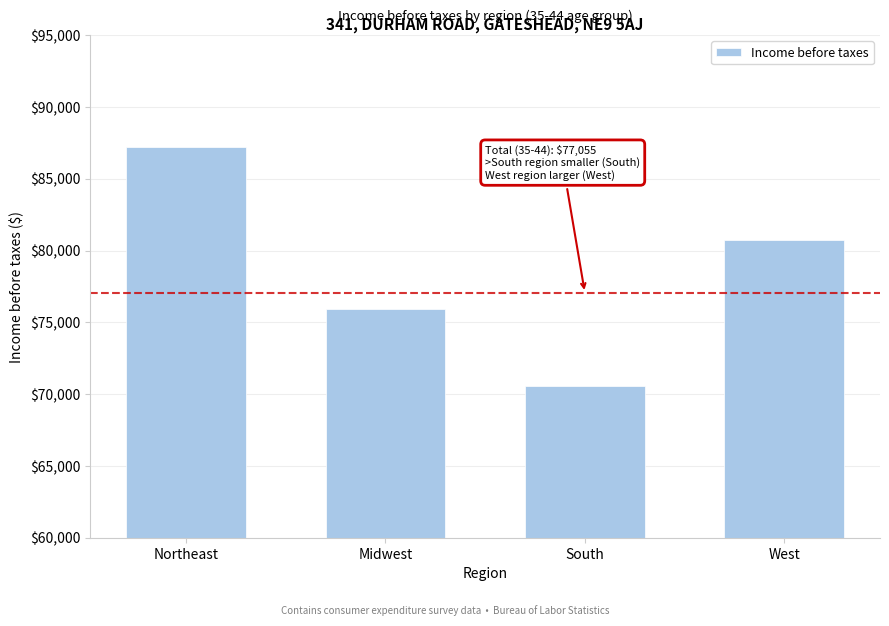

Reading left to right, extract all data points from this chart.

Northeast=87214	Midwest=75901	South=70539	West=80756